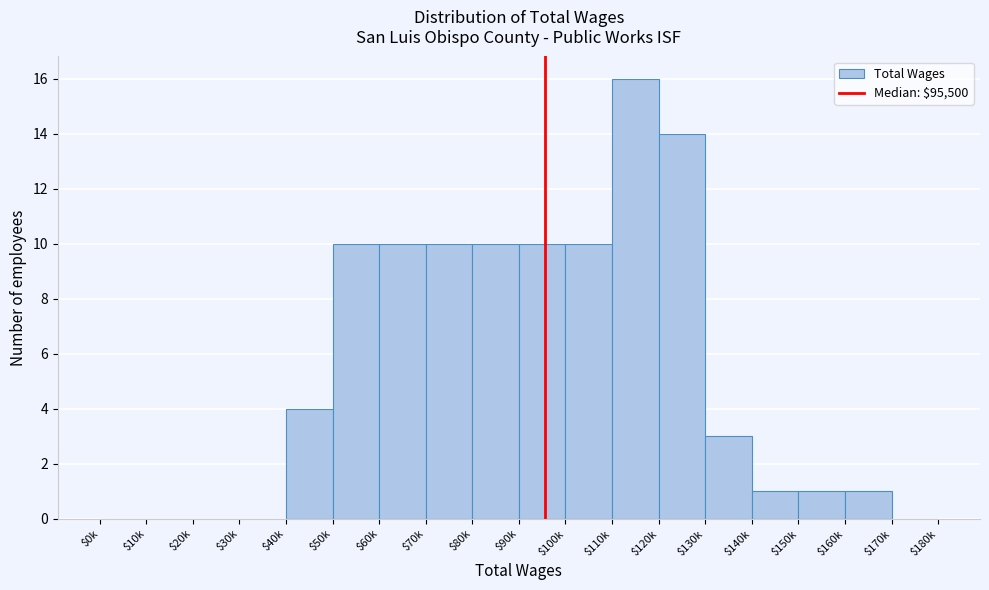

What is the maximum value shown in the chart?

16